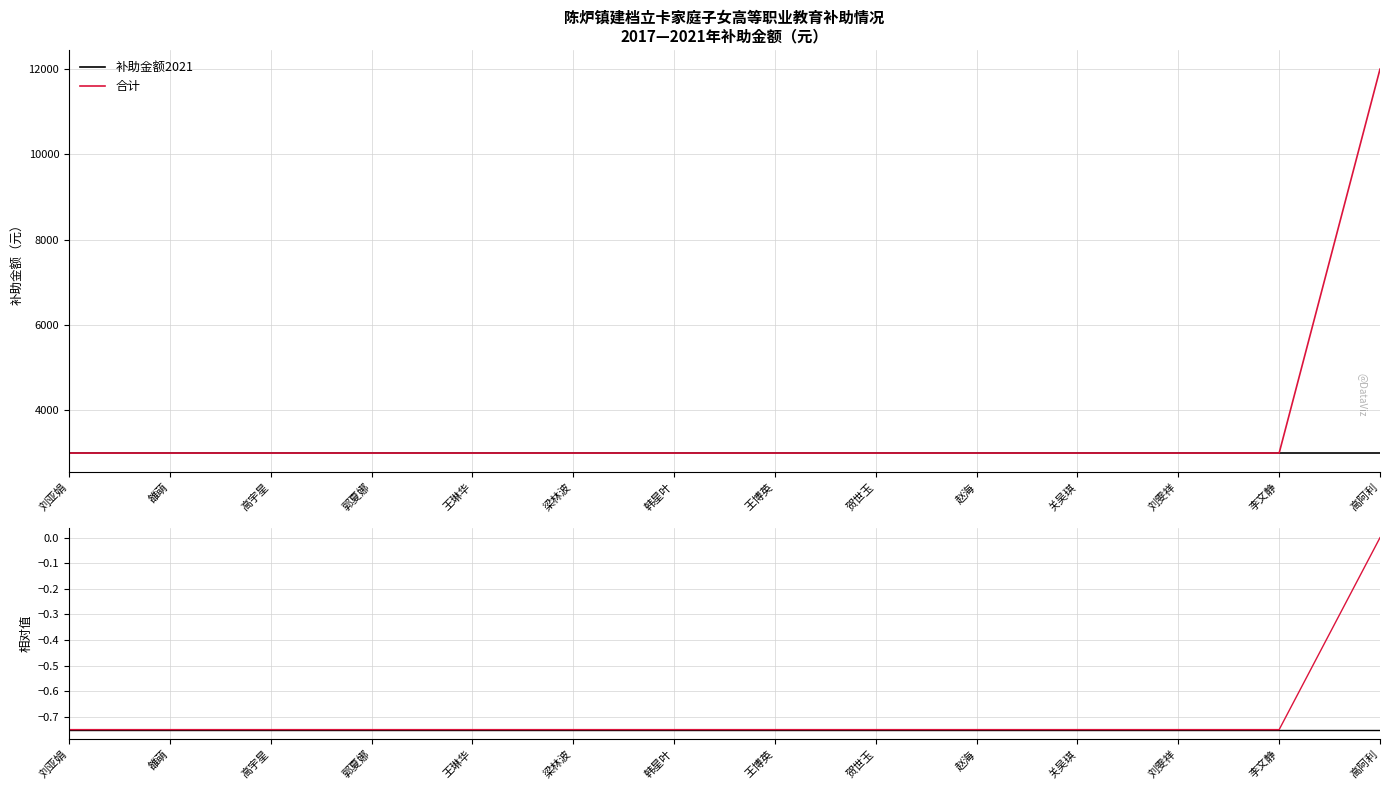

At which label is 补助金额2021 closest to 0?

刘亚娟